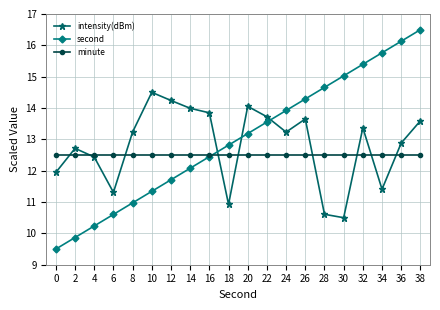

Rank the series at 34 from highest to lowest value.

second, minute, intensity(dBm)